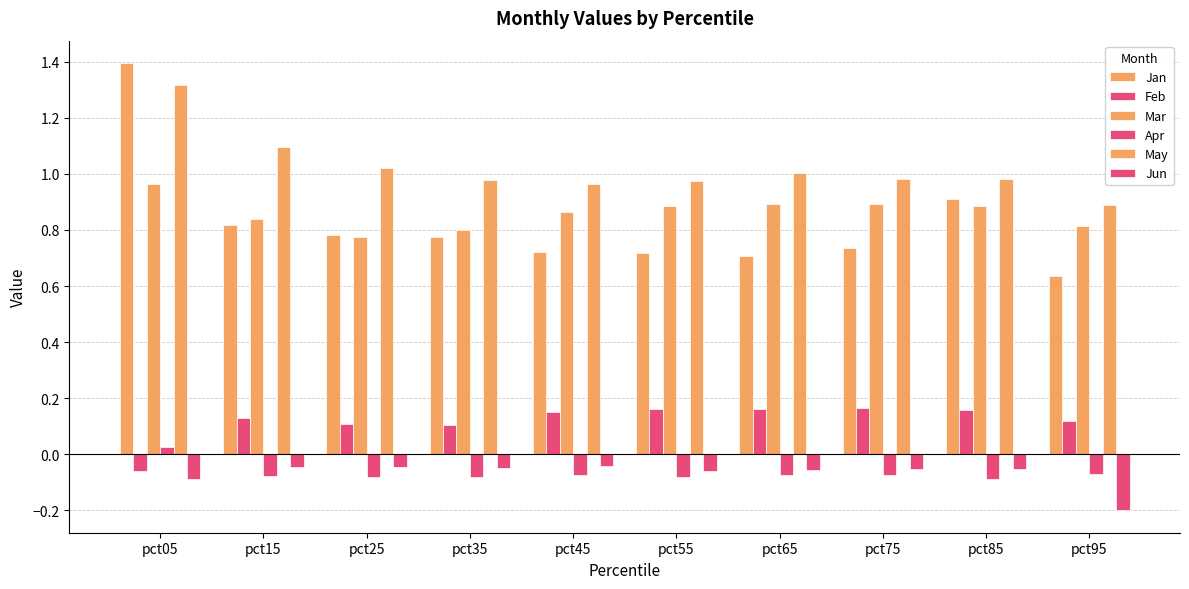

How many data points does each series have?

10